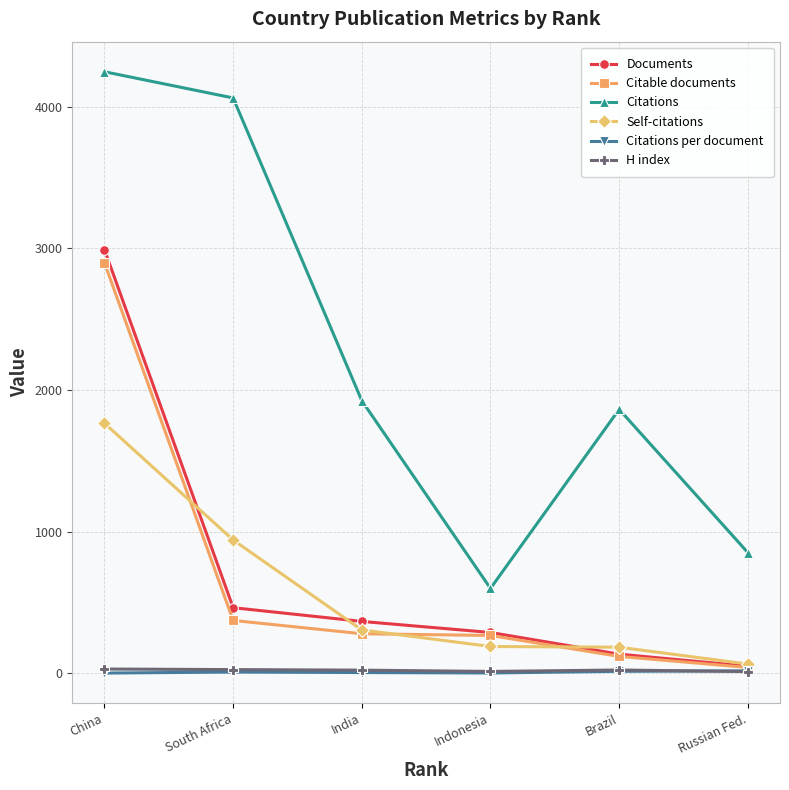

True or false: Citable documents has more than 2 points higher than both neighbors.

False